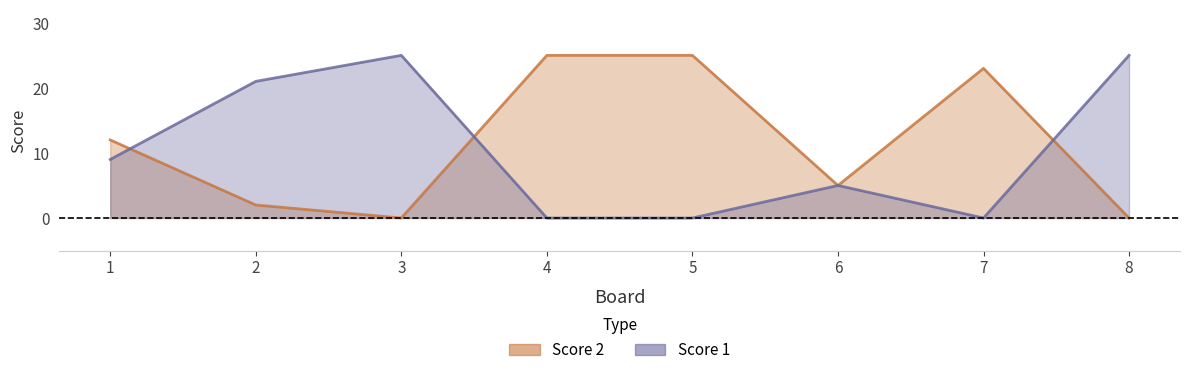

At which category is the sum across all series the highest?

3